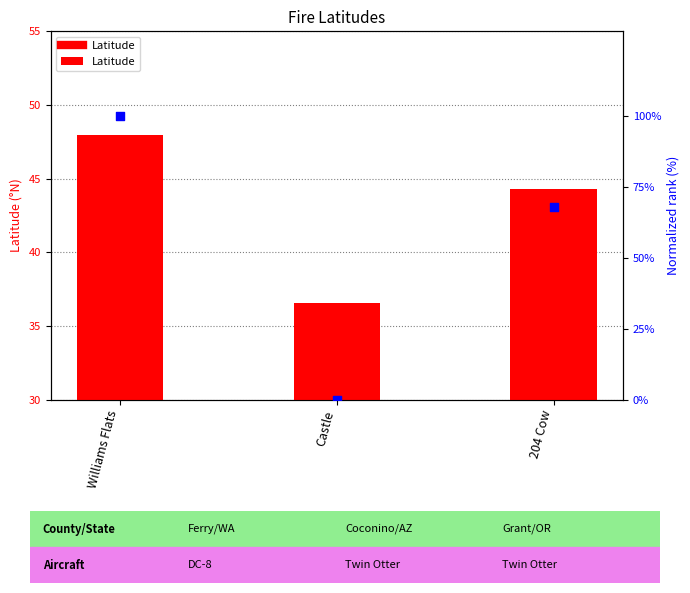

Is the value of Normalized rank at 204 Cow greater than the value of Latitude at Williams Flats?

Yes